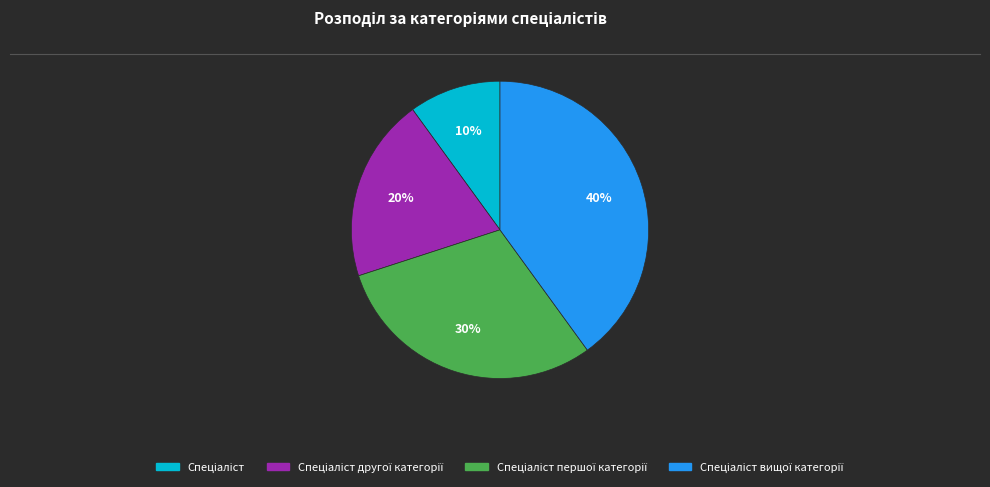

To the nearest percent, what is the average slice percentage?

25%